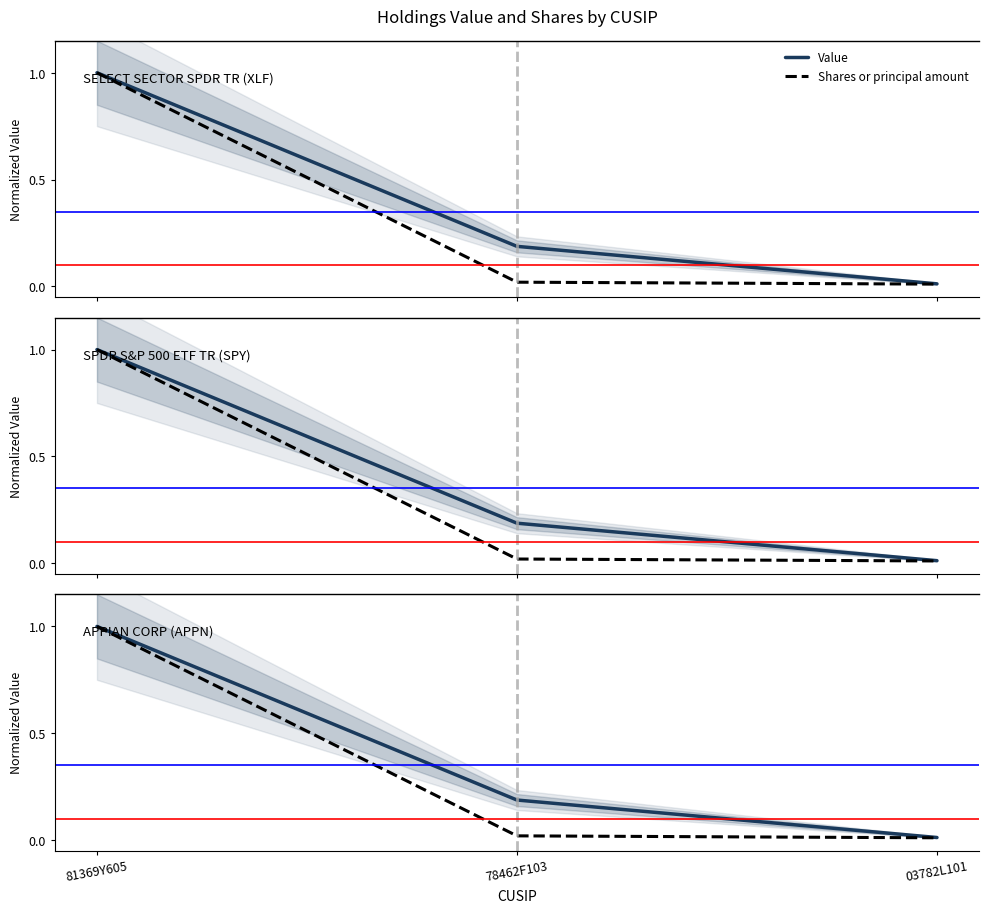

How many lines are shown in the chart?

2